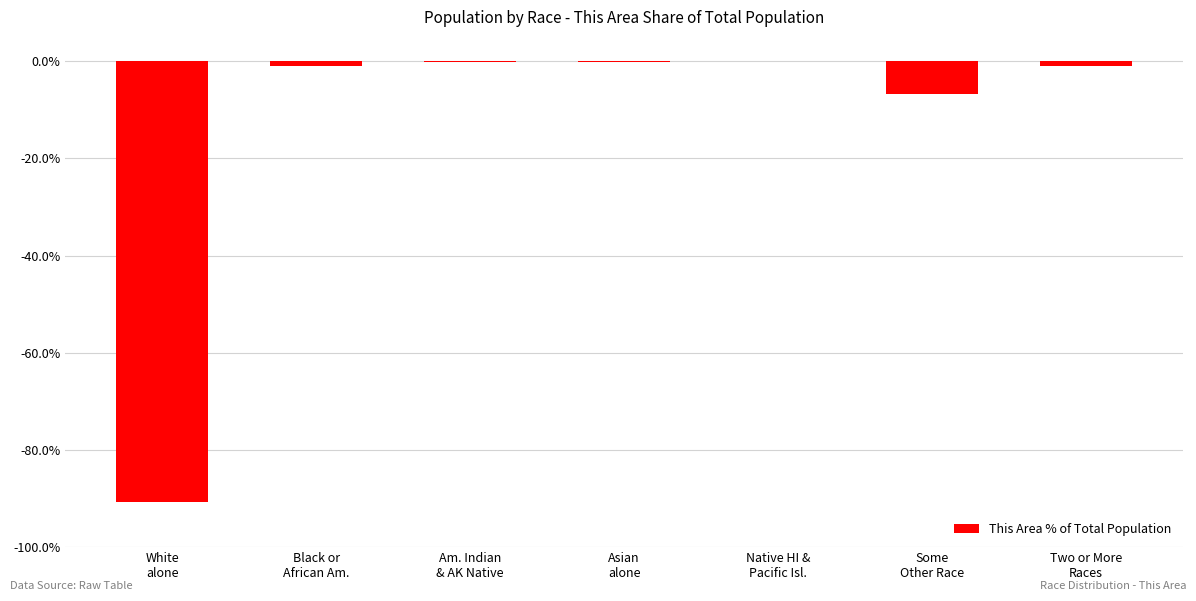

What is the sum of all values?

-100.0